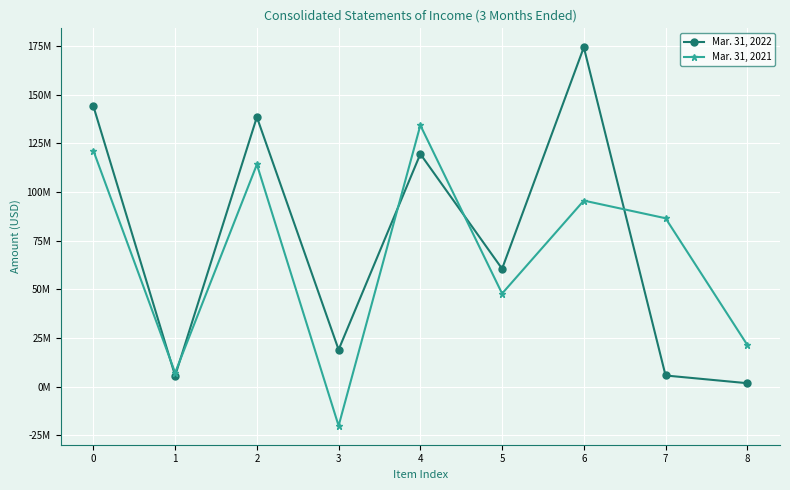

At how many categories does at least one series exceed 30727263?

6